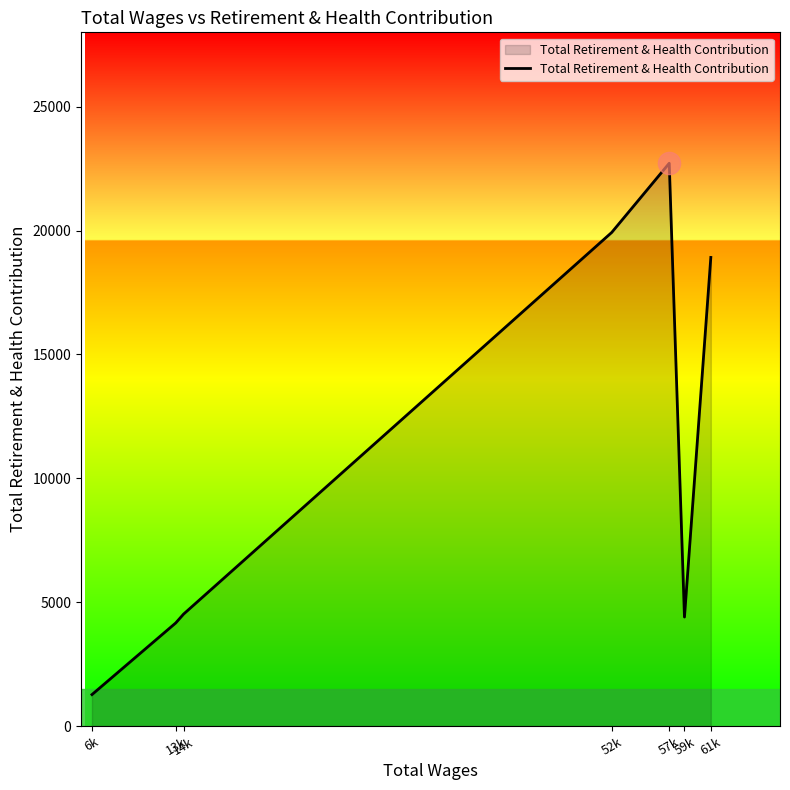

What is the smallest value displayed?

1269